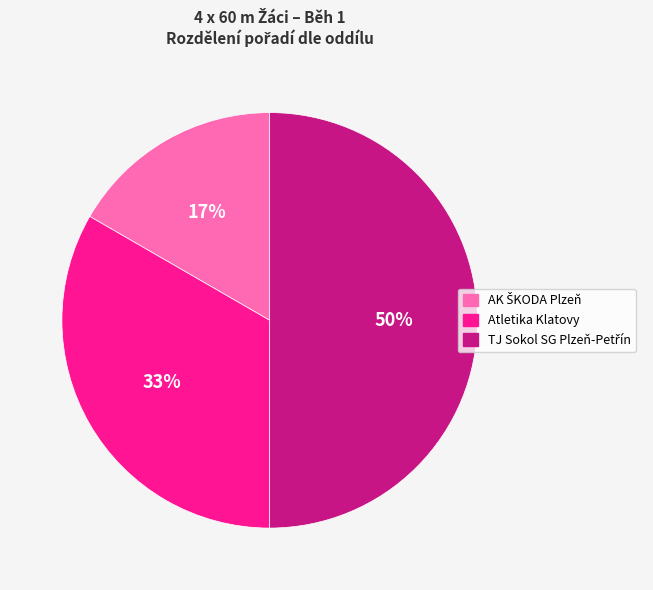

Does Atletika Klatovy represent more than half of the total?

No